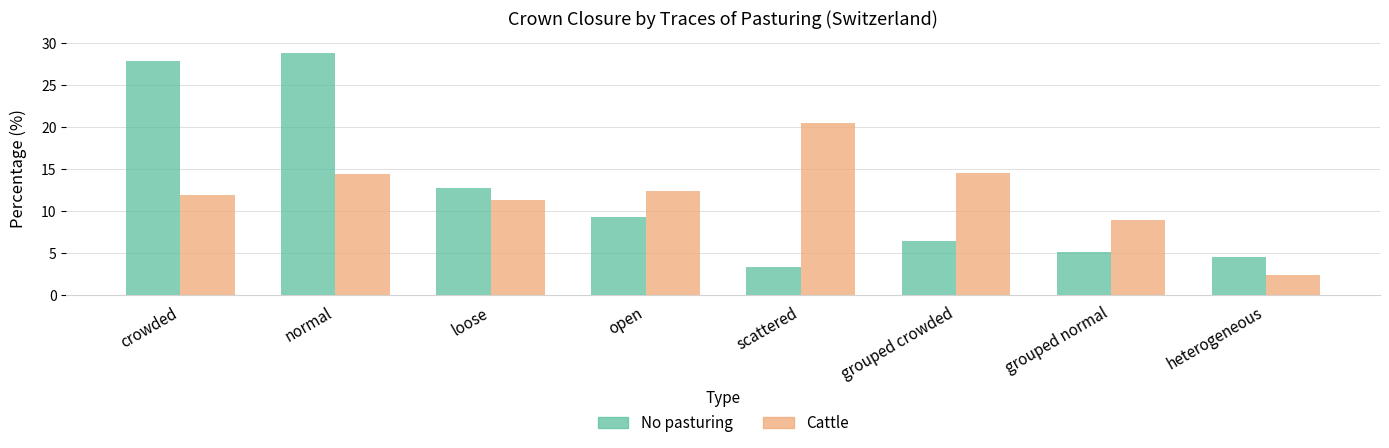

Are the bars horizontal?

No